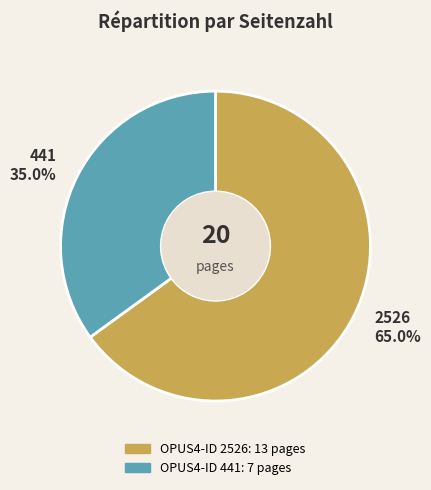

Rank the categories by value from highest to lowest.

2526, 441